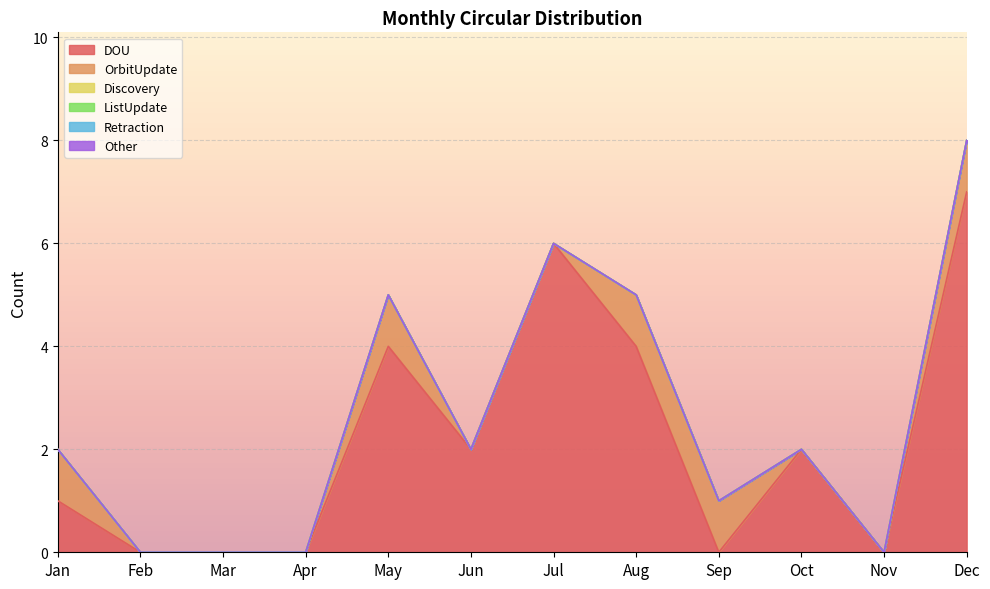

Does the chart display data point markers on the line(s)?

No